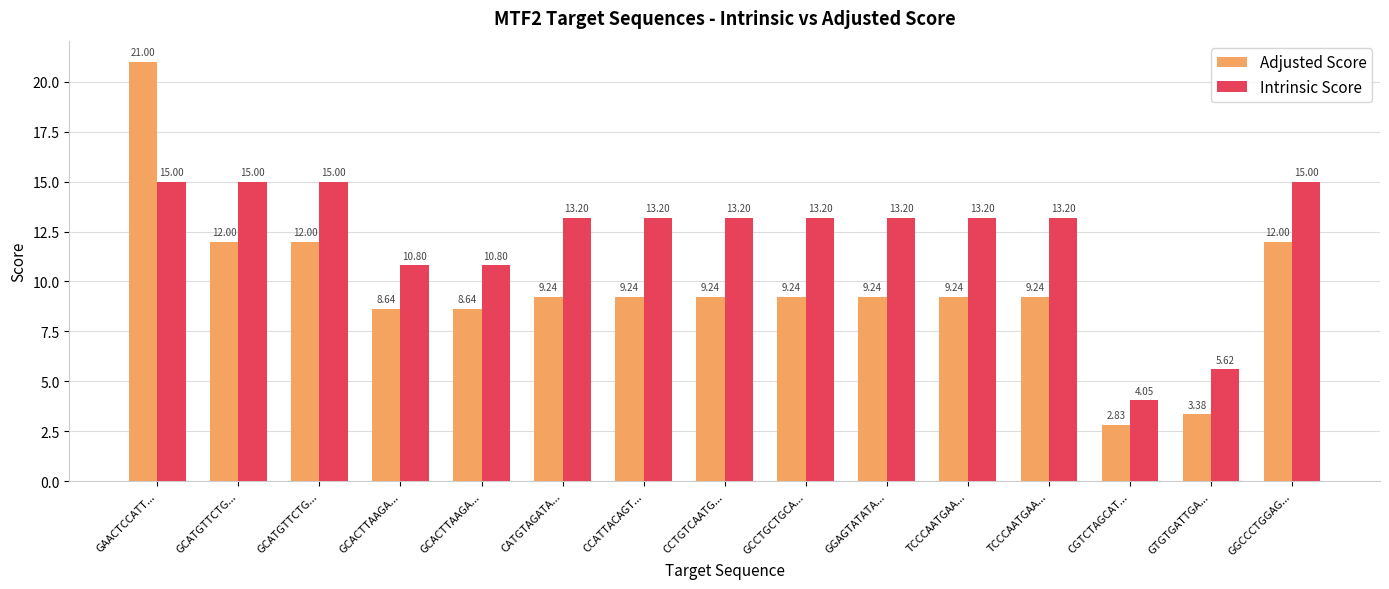

What is the total value across all series at CGTCTAGCAT...?

6.9